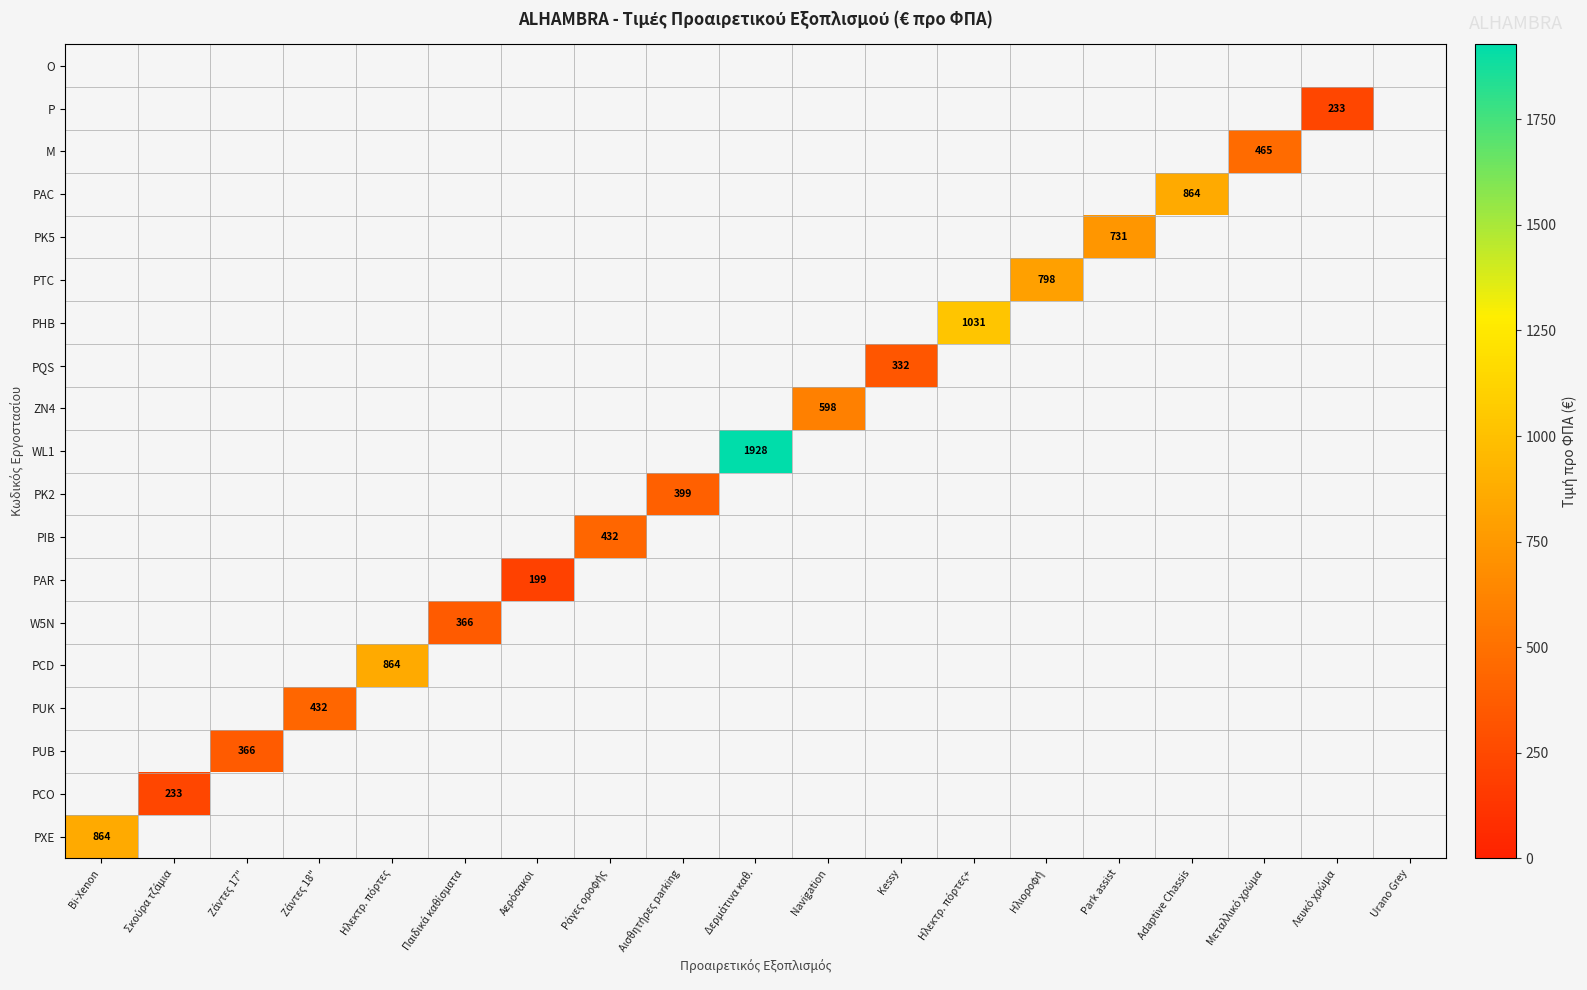

Between Σκούρα τζάμια and Μεταλλικό χρώμα, which is larger?

Μεταλλικό χρώμα